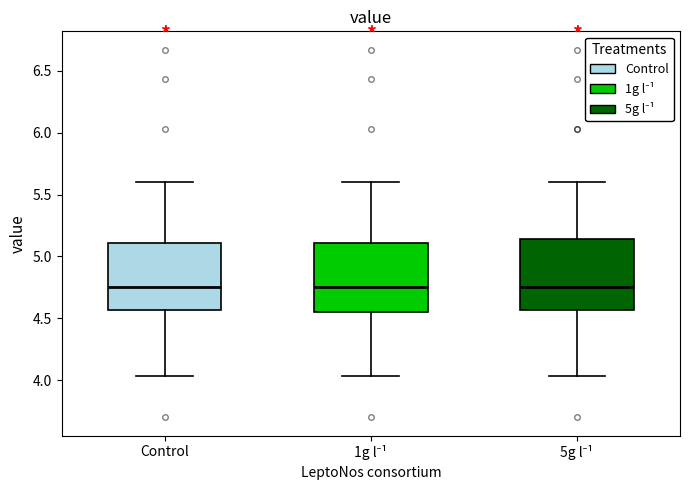

Where is the lower edge of the box for Control on the y-axis? The values are not printed on the chart, so give them approximately, as read against the axis.

4.55